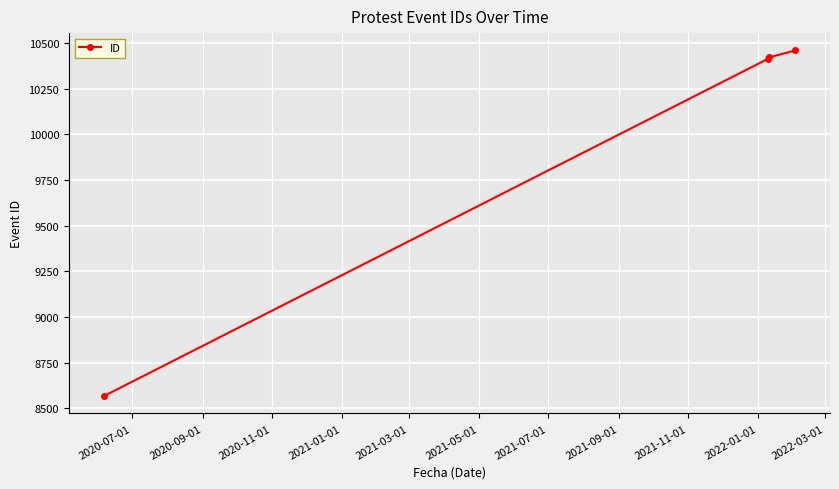

How many lines are shown in the chart?

1